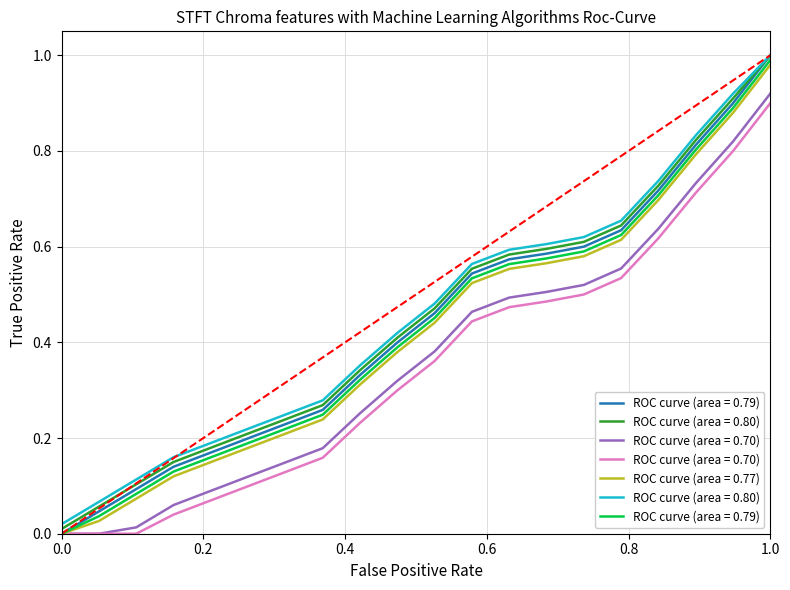

True or false: the data shows 1.0 at 2002-Q1.

False